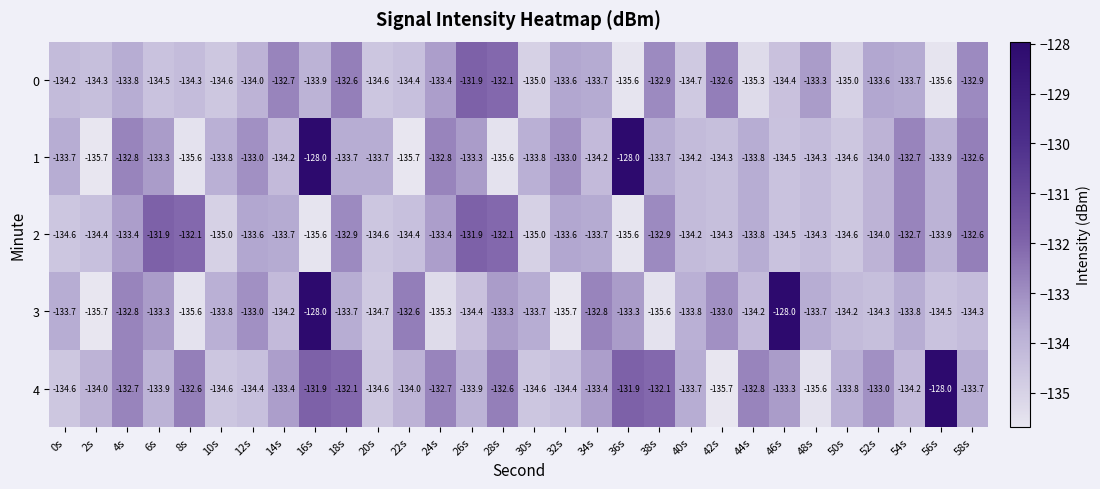

What is the difference between the maximum and minimum values in the 4 series?

7.7